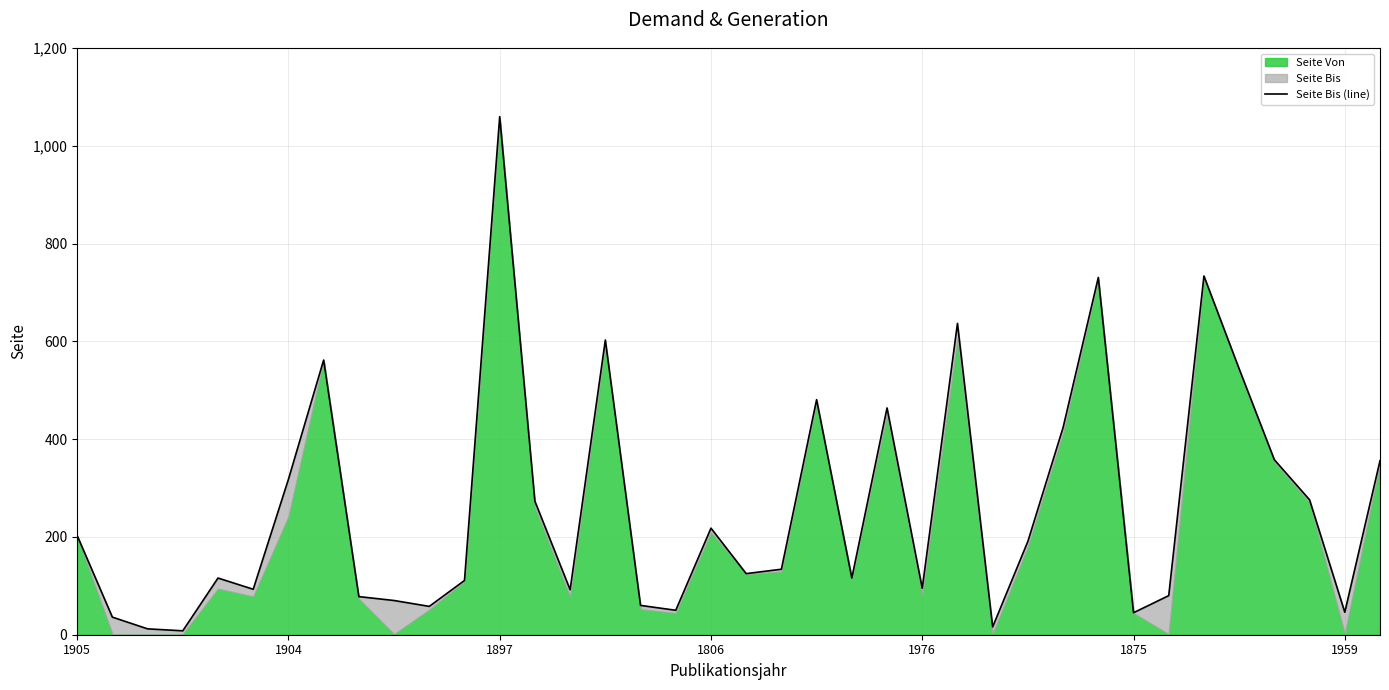

Is it true that the value at 37 is 154?

False